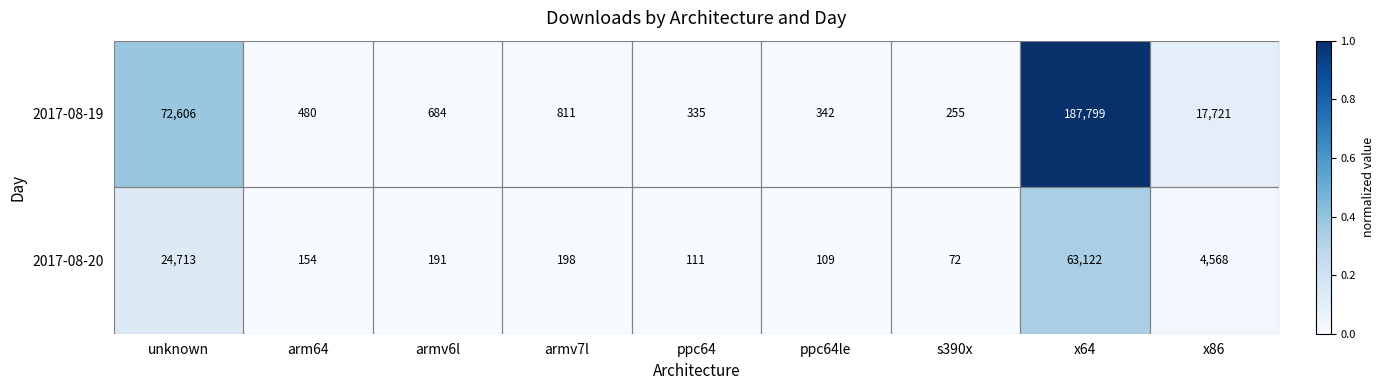

What is the smallest value displayed?

72